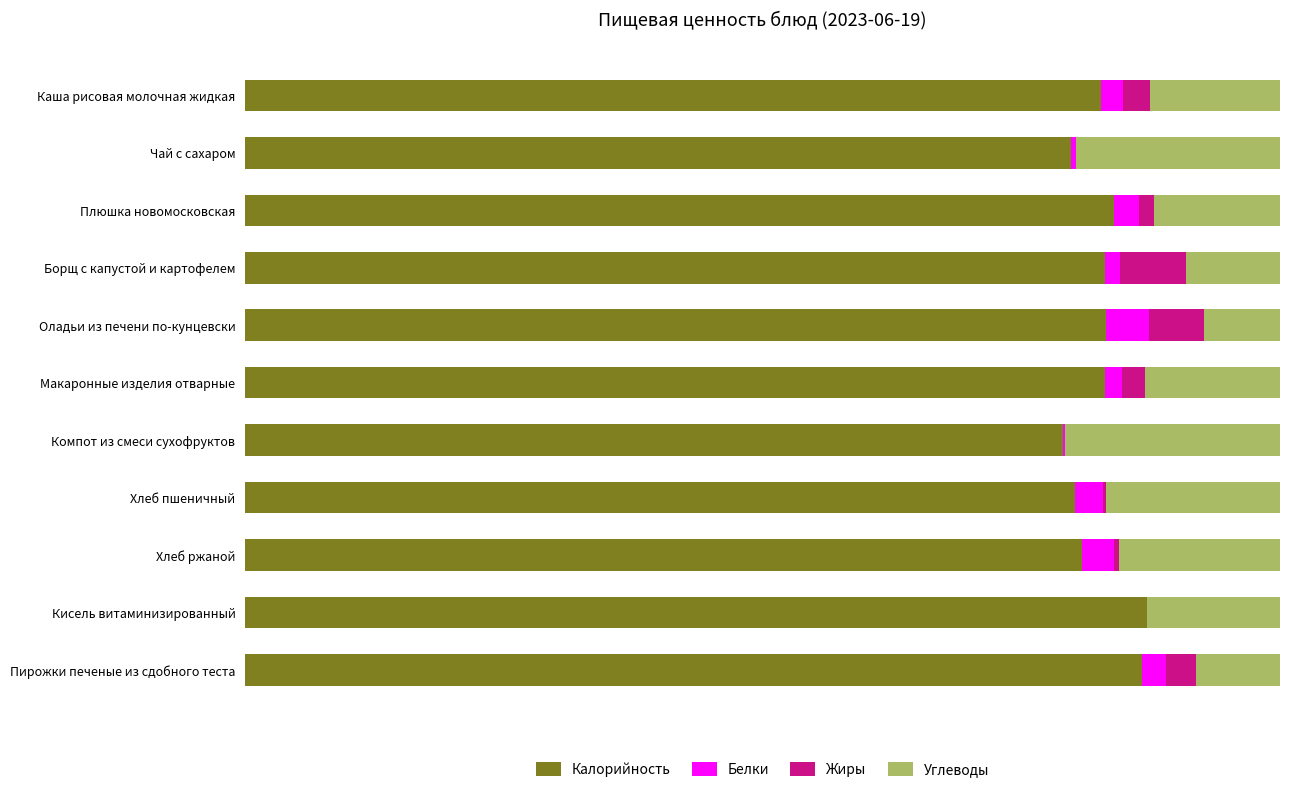

What are all the series names shown in the legend?

Калорийность, Белки, Жиры, Углеводы